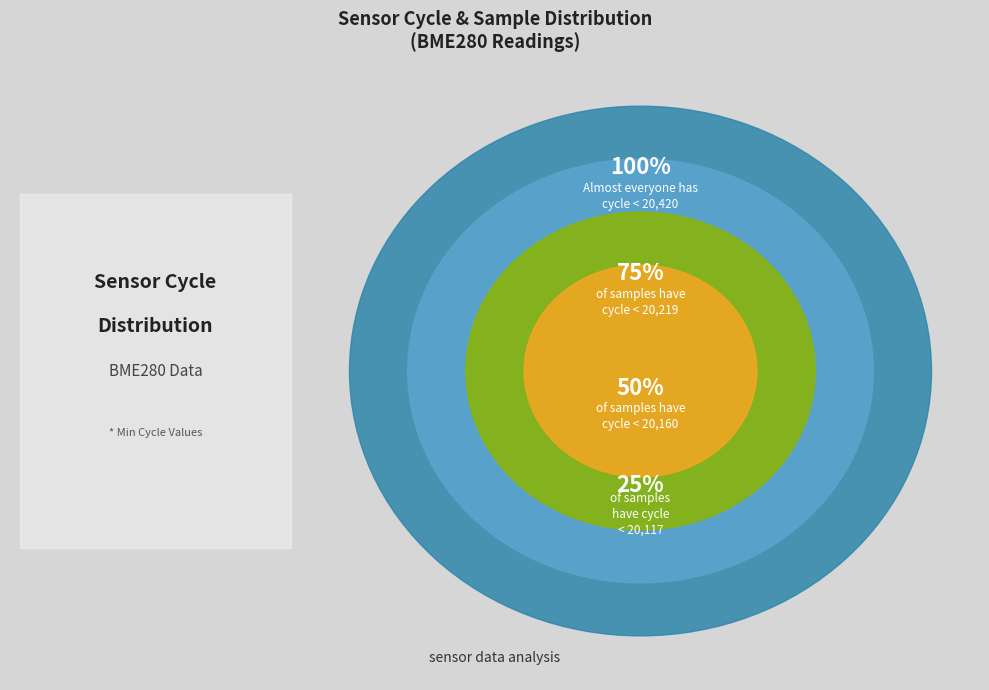

What is the smallest slice in the pie chart?

20160